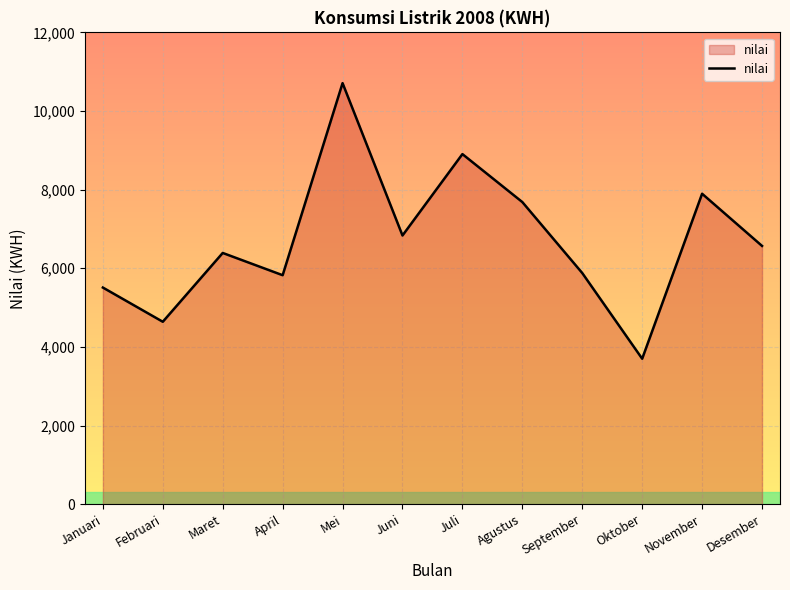

Where does the data first go above 6569?

Mei